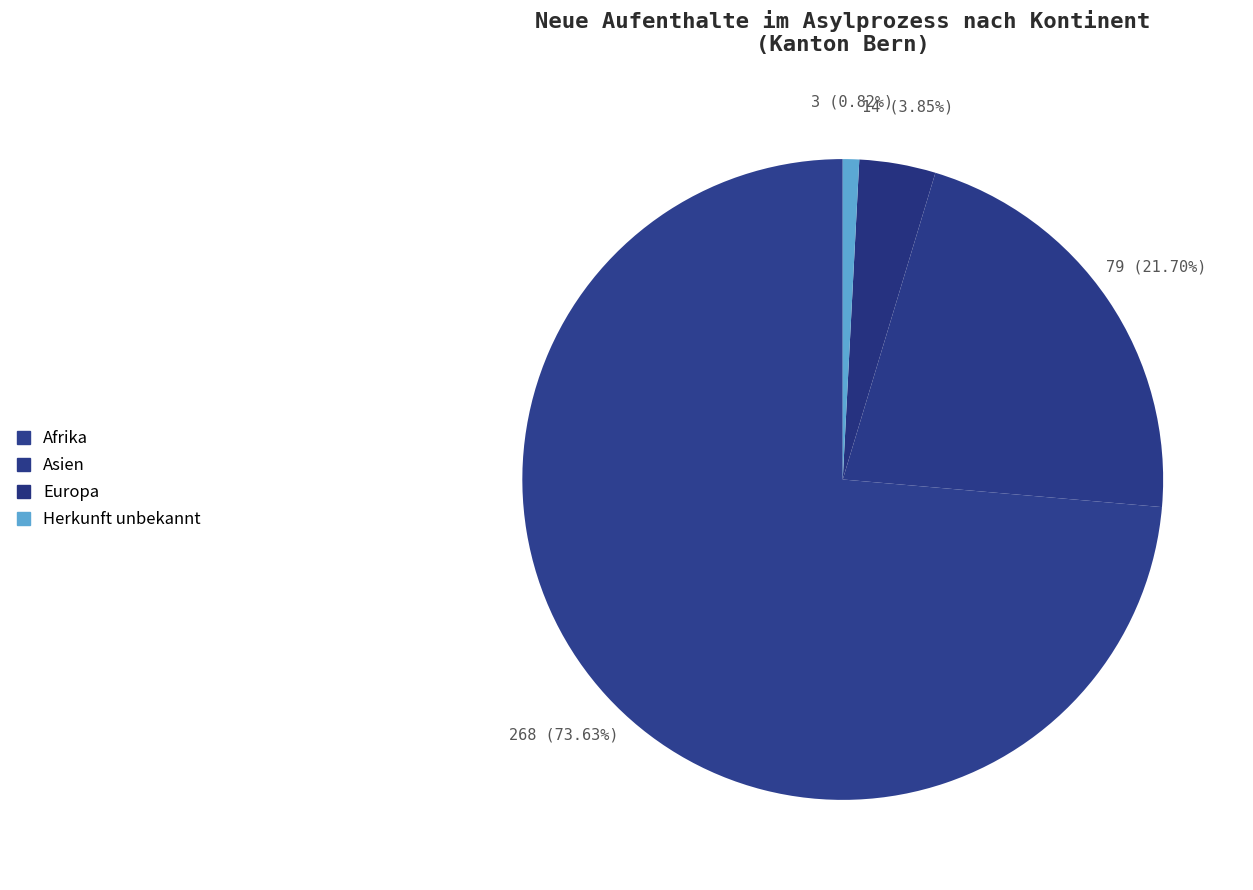

Which category has the smallest portion of the pie?

Herkunft unbekannt